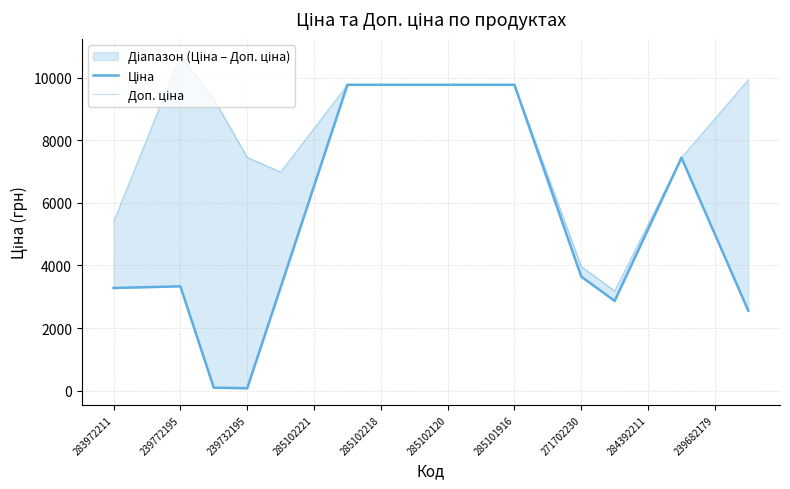

Reading left to right, what are all the values shown in this chart?

Ціна: 3279.9	3306.5	3333.0	93.2	74.5	3295.8	6535.6	9775.5	9775.5	9775.5	9775.5	9775.5	9775.5	6709.7	3643.9	2866.9	5155.8	7444.6	5000.3	2556.1
Доп. ціна: 5395.2	8054.2	10713.2	9318.3	7454.7	6985.8	8380.7	9775.5	9775.5	9775.5	9775.5	9775.5	9775.5	6870.3	3965.2	3188.2	5316.4	7444.6	8690.4	9936.2